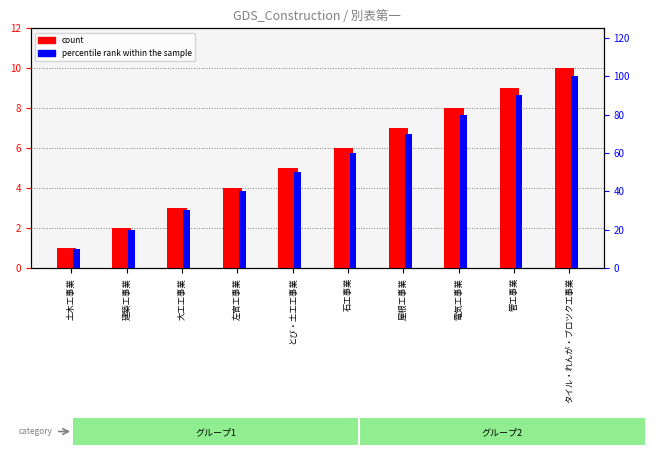

How many data points in count are less than 6?

5